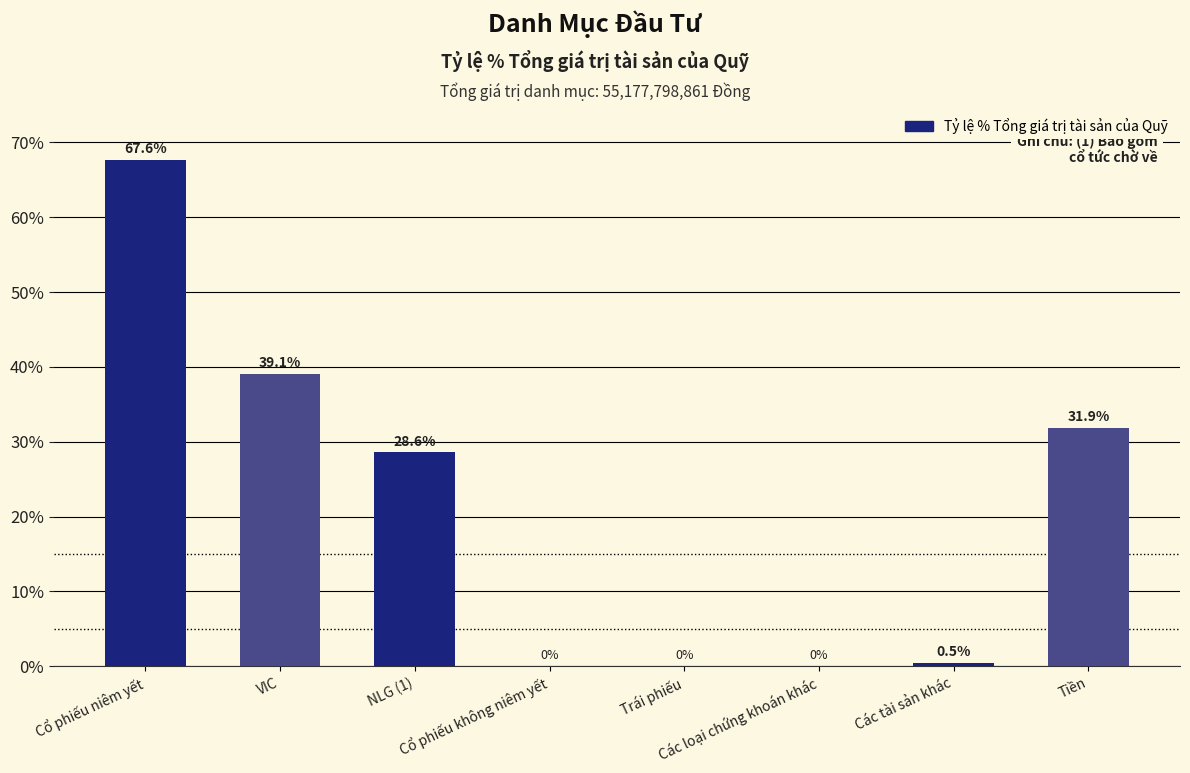

The value at VIC is 0.4. True or false?

True